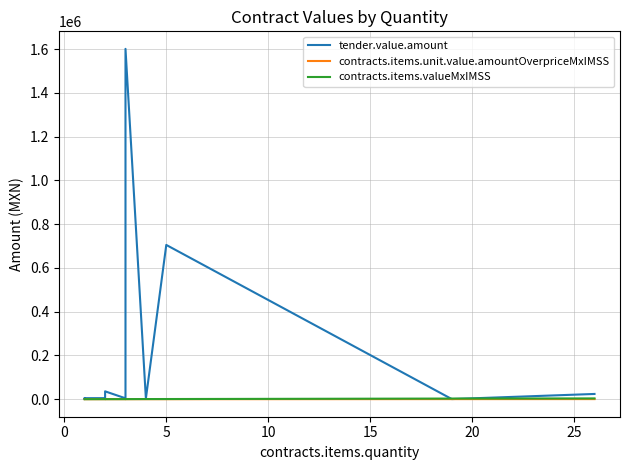

True or false: contracts.items.unit.value.amountOverpriceMxIMSS and contracts.items.valueMxIMSS intersect in this chart.

False